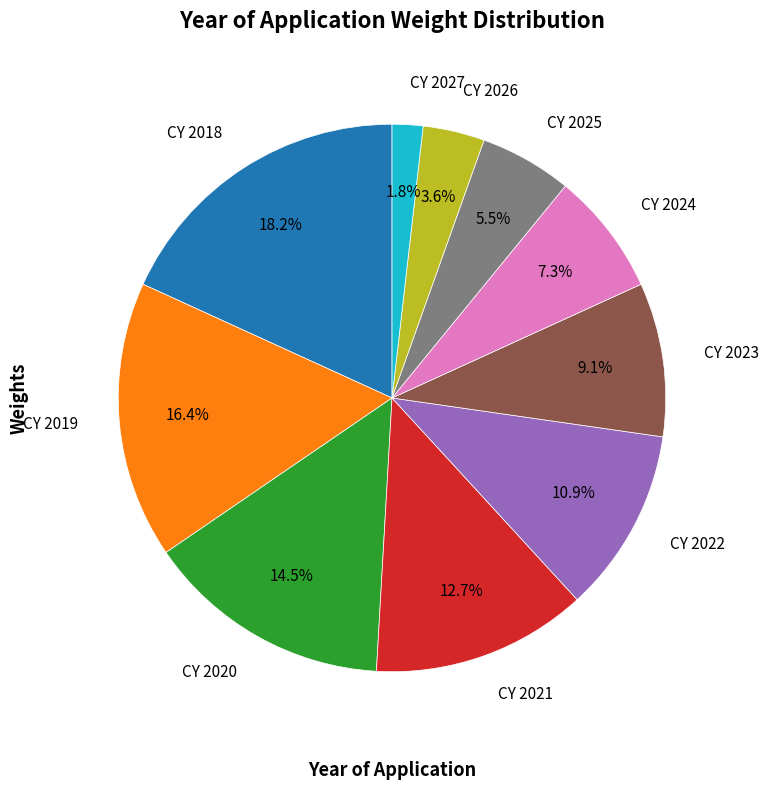

To the nearest percent, what is the combined percentage of CY 2021 and CY 2026?

16%